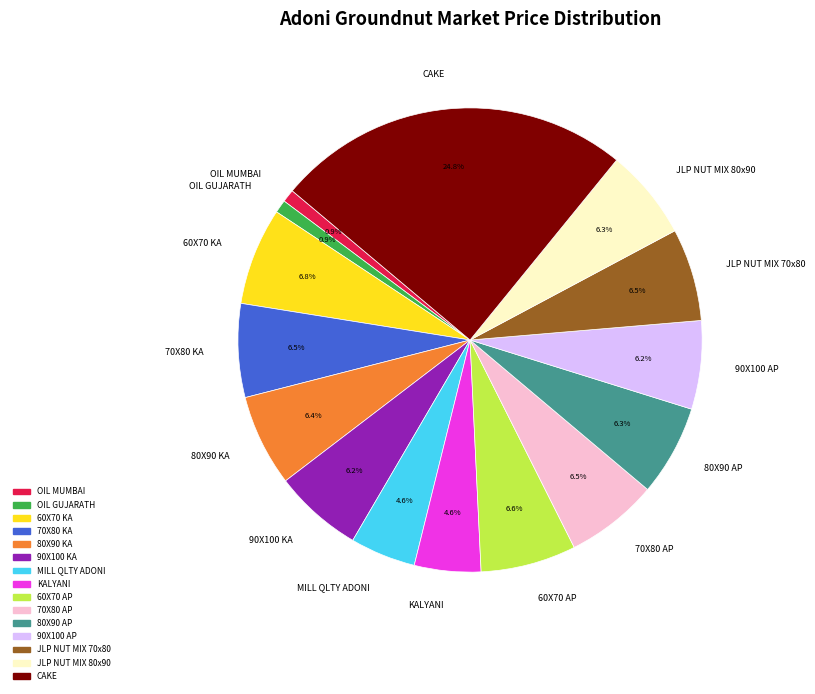

Is it true that 60X70 AP is 7% of the pie?

True